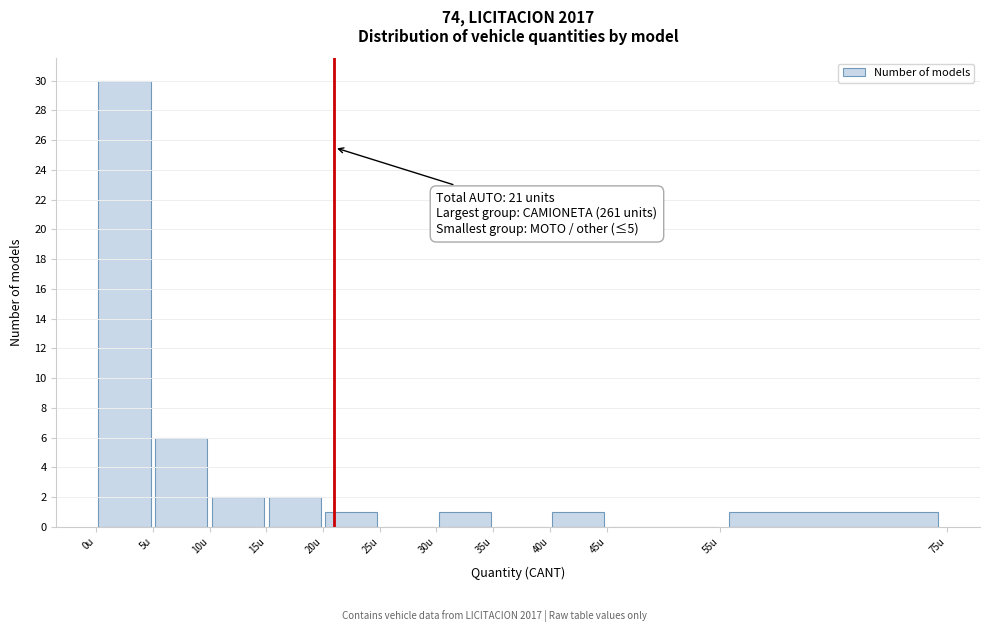

Over which range of the x-axis is the bar tallest?

0 to 5